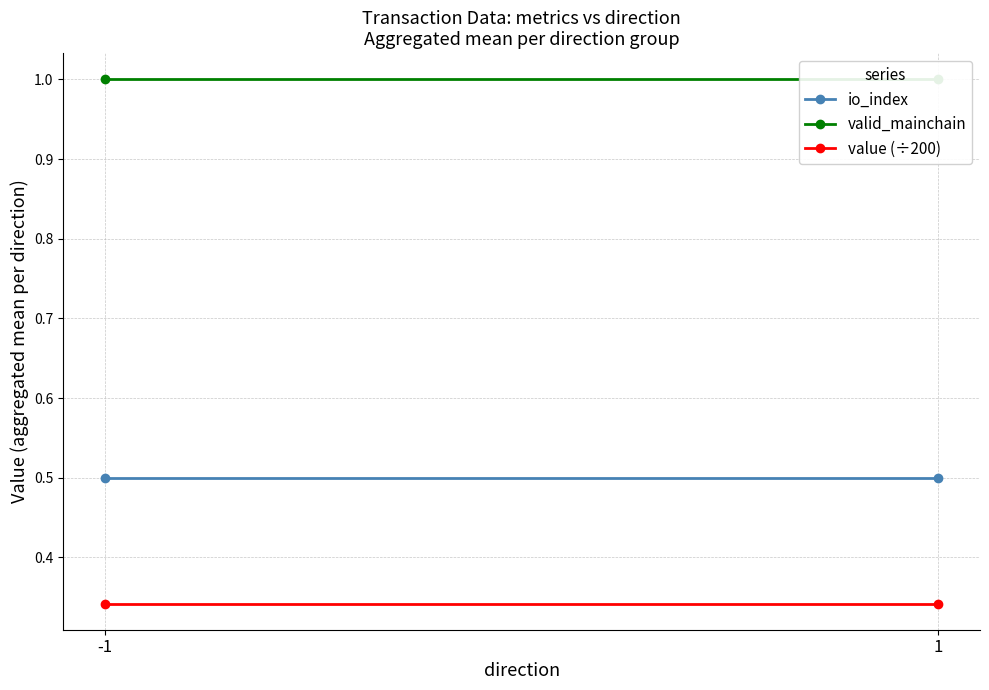

What is the total value across all series at 1?

1.8